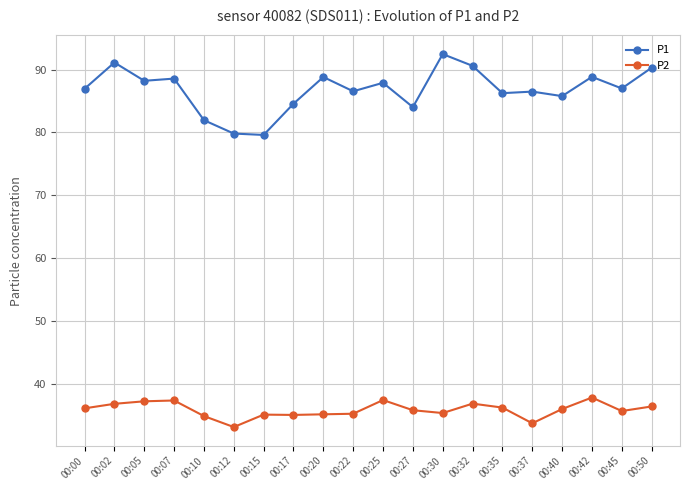

True or false: P1 has more than 1 interior local peaks.

True